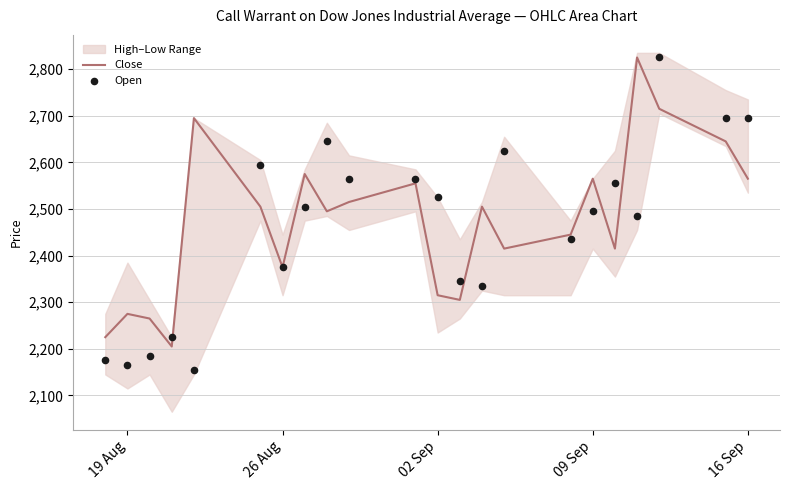

What is the highest value of the Close series?

2825